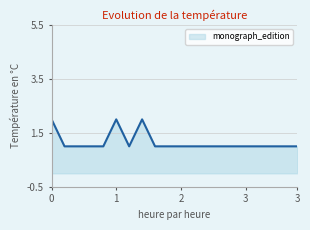

What is the difference between the maximum and second lowest values?

1